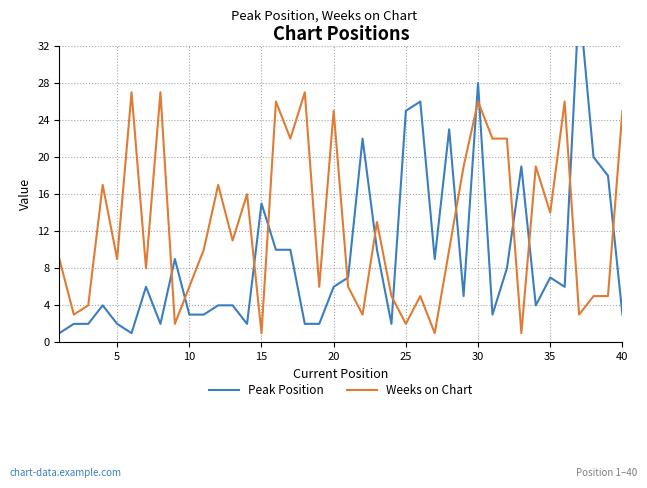

How many values in the Weeks on Chart series are below 10?

19